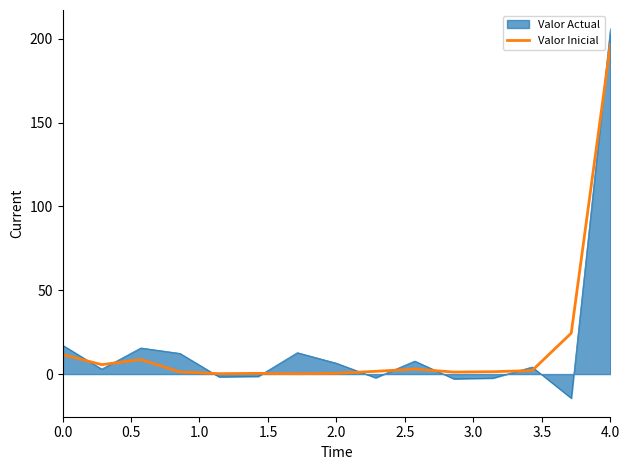

Which series has the largest range (max minus min)?

Valor Actual